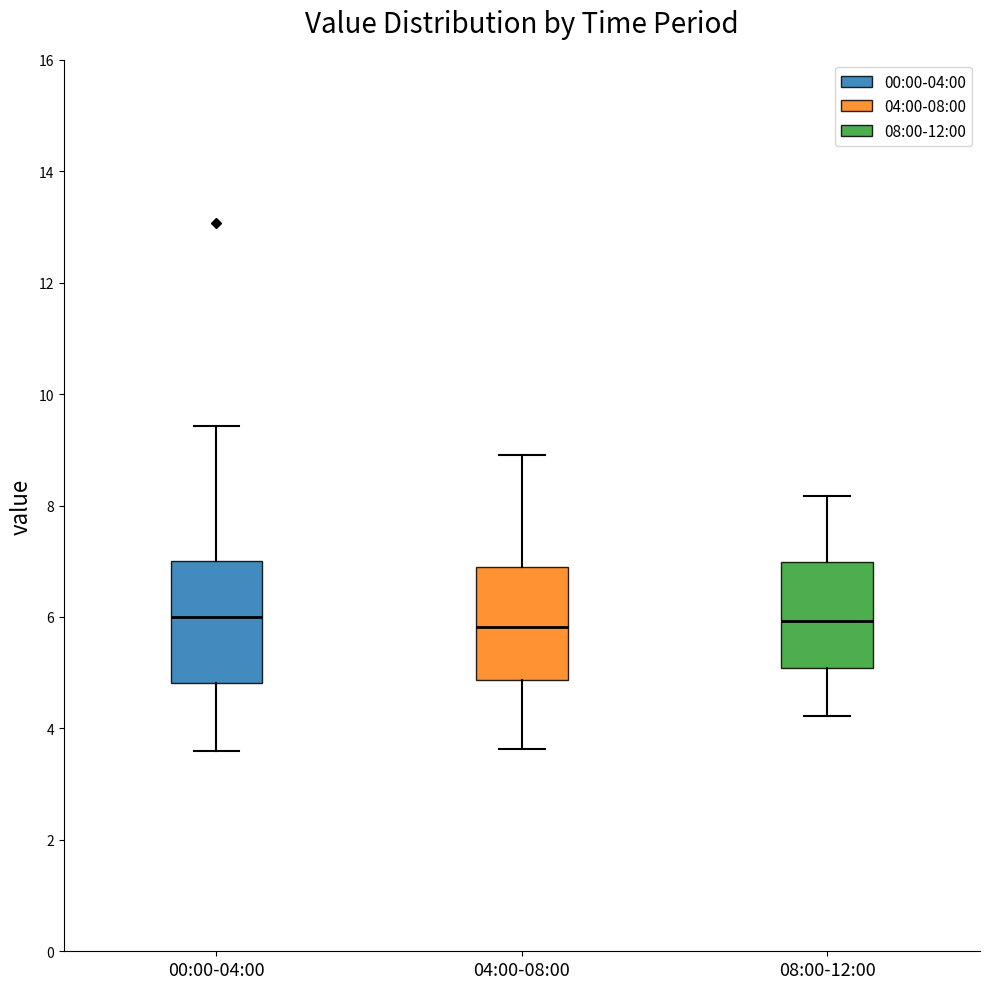

Where is the upper edge of the box for 00:00-04:00 on the y-axis? The values are not printed on the chart, so give them approximately, as read against the axis.

7.0